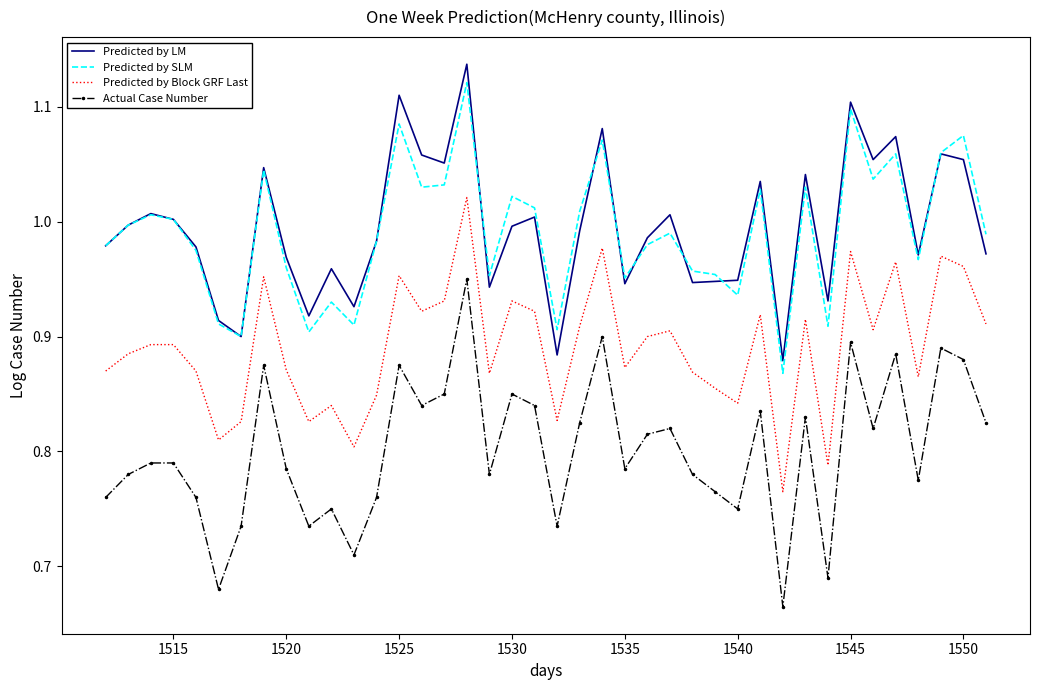

Which series has the widest spread of values?

Actual Case Number